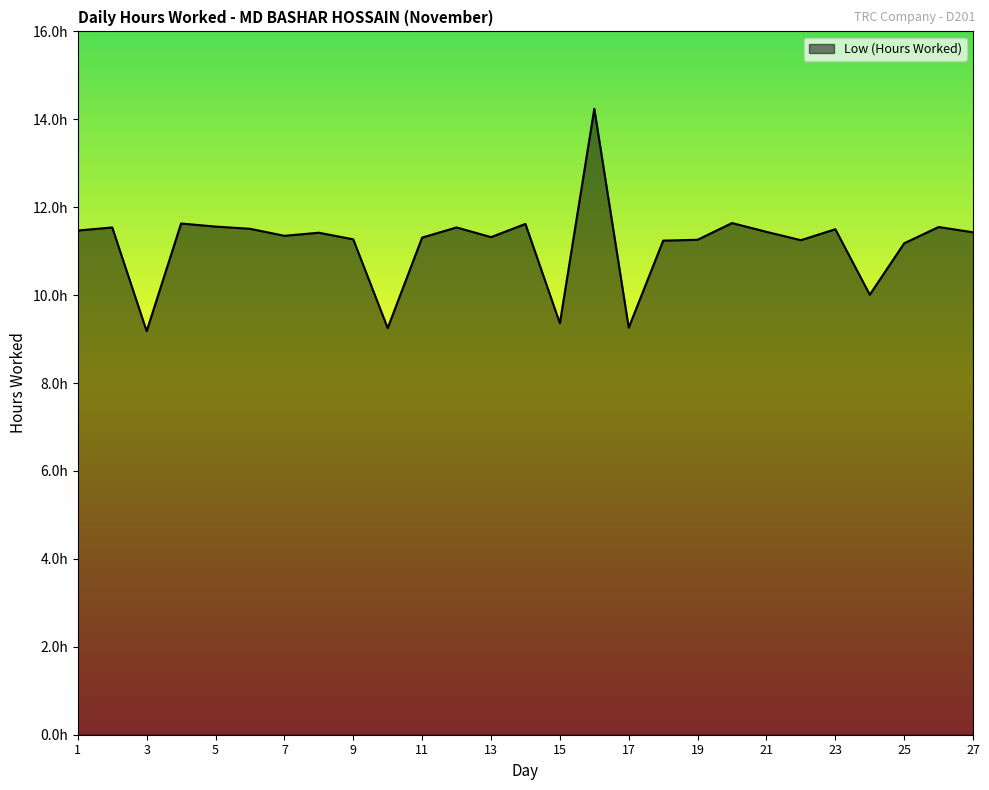

List the labels in order of value, smallest first.

3, 10, 17, 15, 24, 25, 18, 22, 19, 9, 11, 13, 7, 8, 27, 21, 1, 23, 6, 2, 12, 26, 5, 14, 4, 20, 16